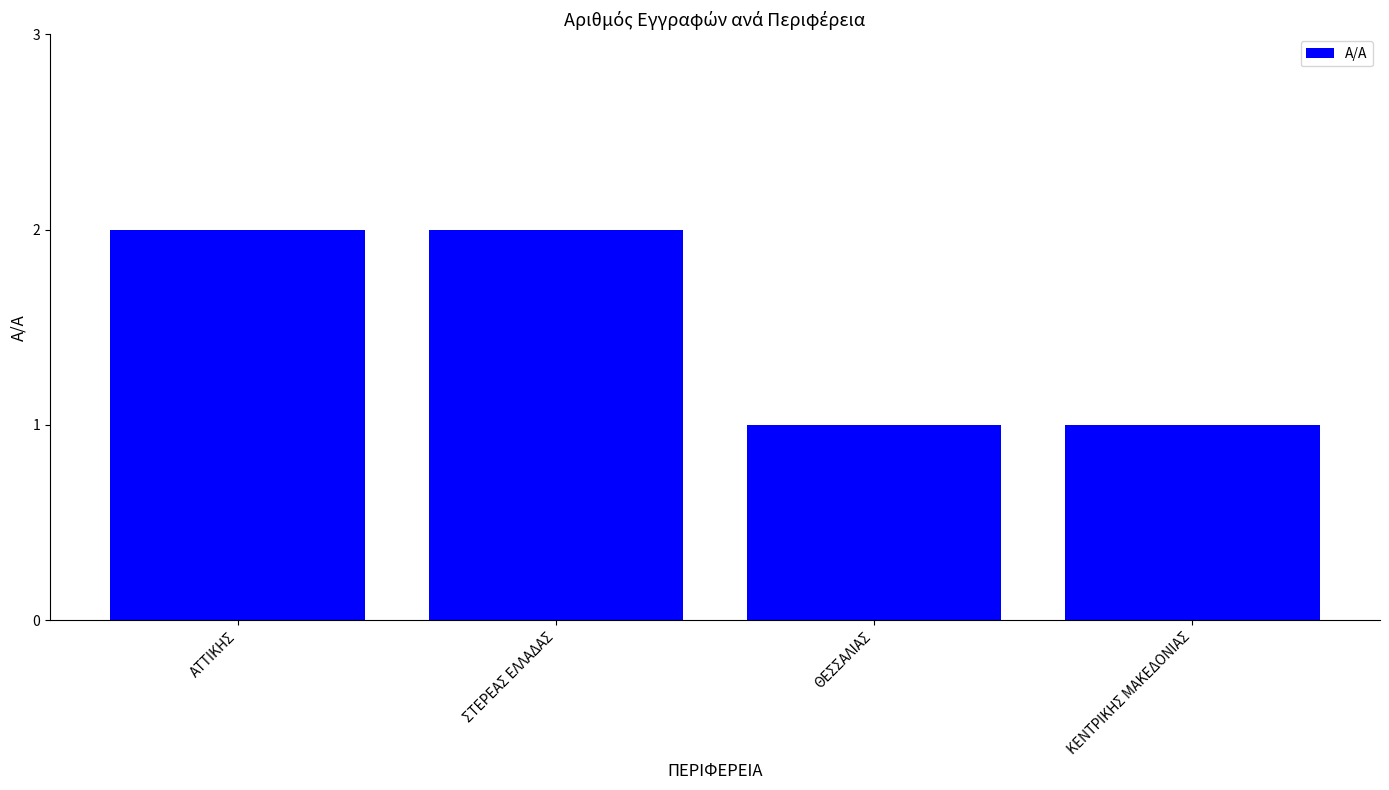

Reading left to right, extract all data points from this chart.

ΑΤΤΙΚΗΣ=2	ΣΤΕΡΕΑΣ ΕΛΛΑΔΑΣ=2	ΘΕΣΣΑΛΙΑΣ=1	ΚΕΝΤΡΙΚΗΣ ΜΑΚΕΔΟΝΙΑΣ=1